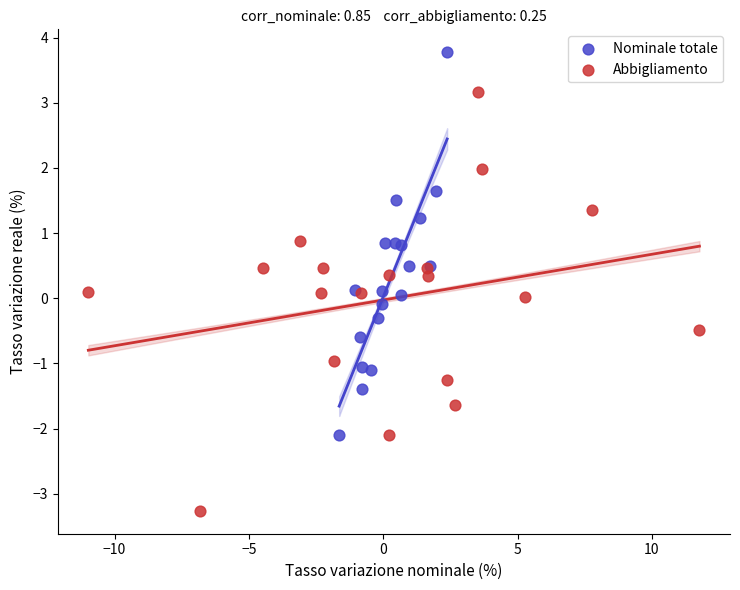

Which series has the widest spread of Y values?

Abbigliamento